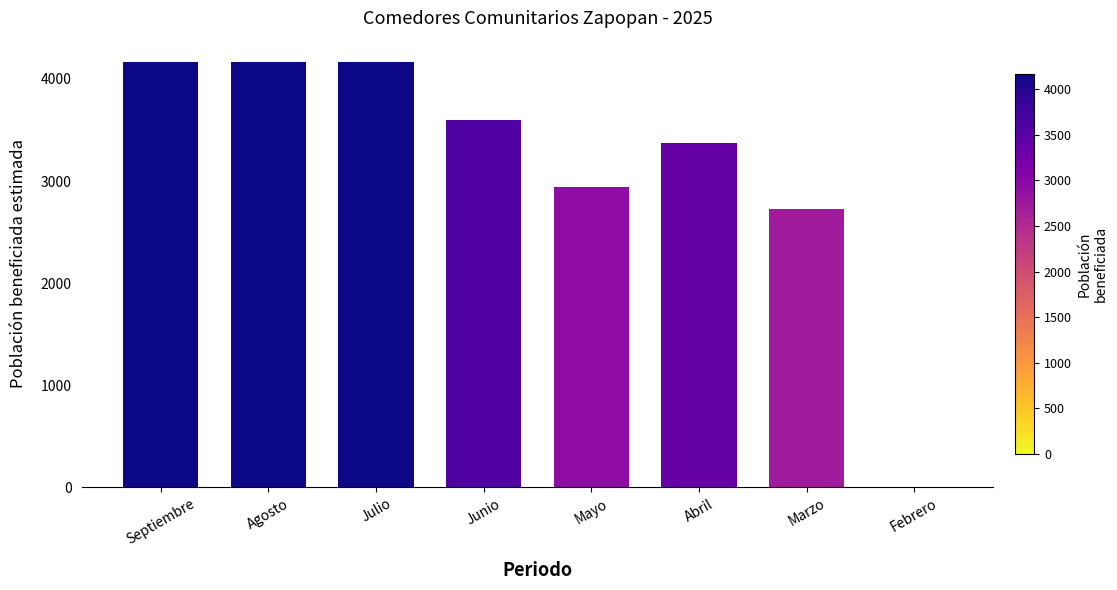

How many data points does each series have?

8